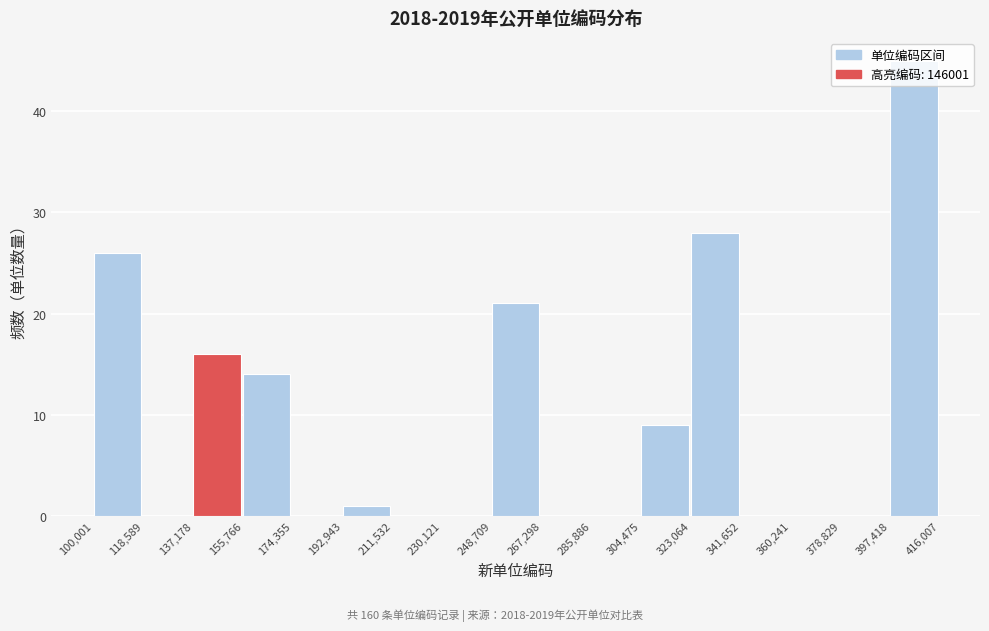

Over which range of the x-axis is the bar tallest?

397,418 to 416,007